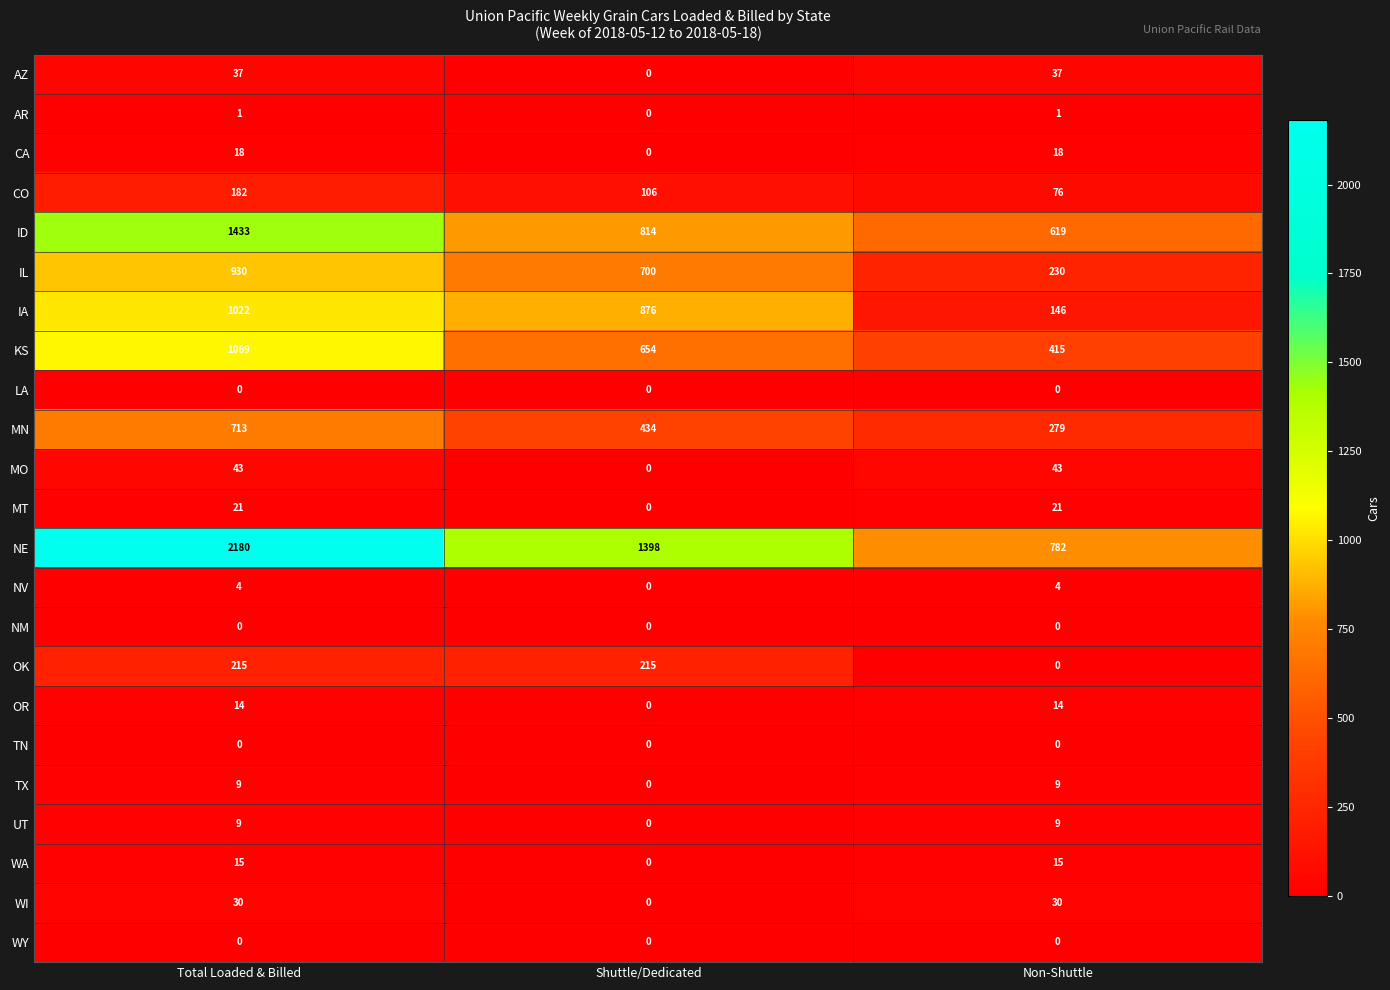

At which label is IA closest to 584?

Shuttle/Dedicated